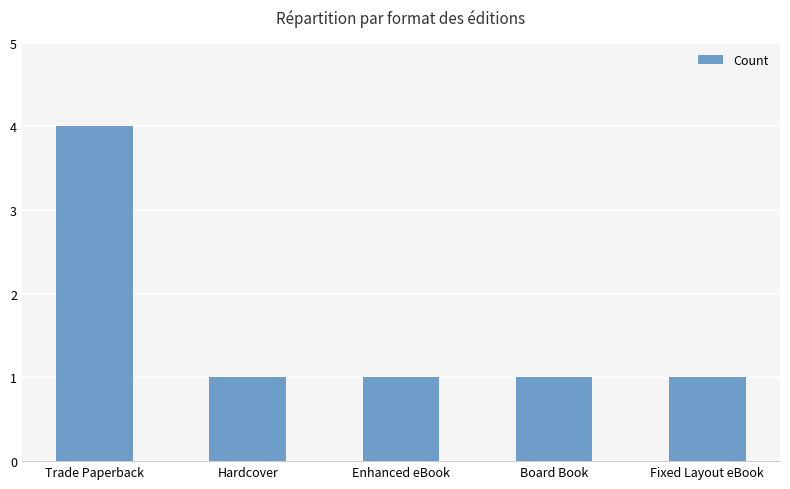

Read the value at Hardcover.

1